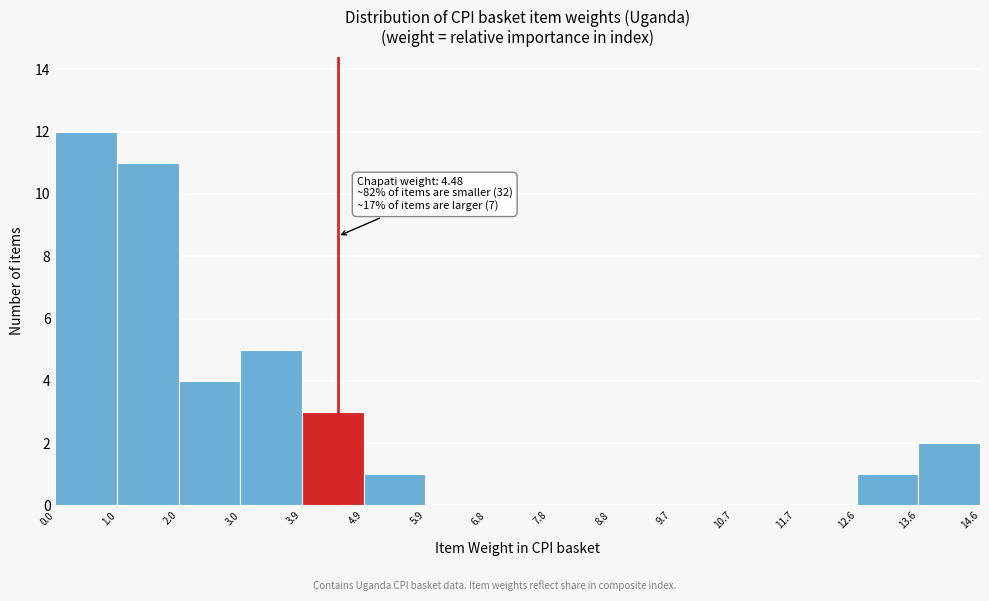

Which range on the x-axis has the tallest bar?

0.0 to 1.0